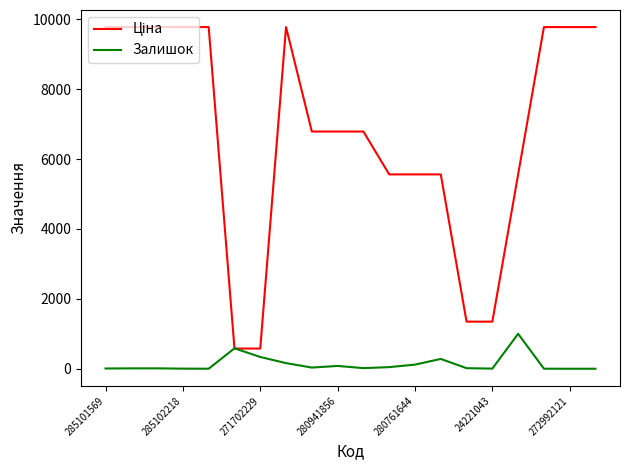

What is the difference between the maximum and minimum values in the Залишок series?

1000.0